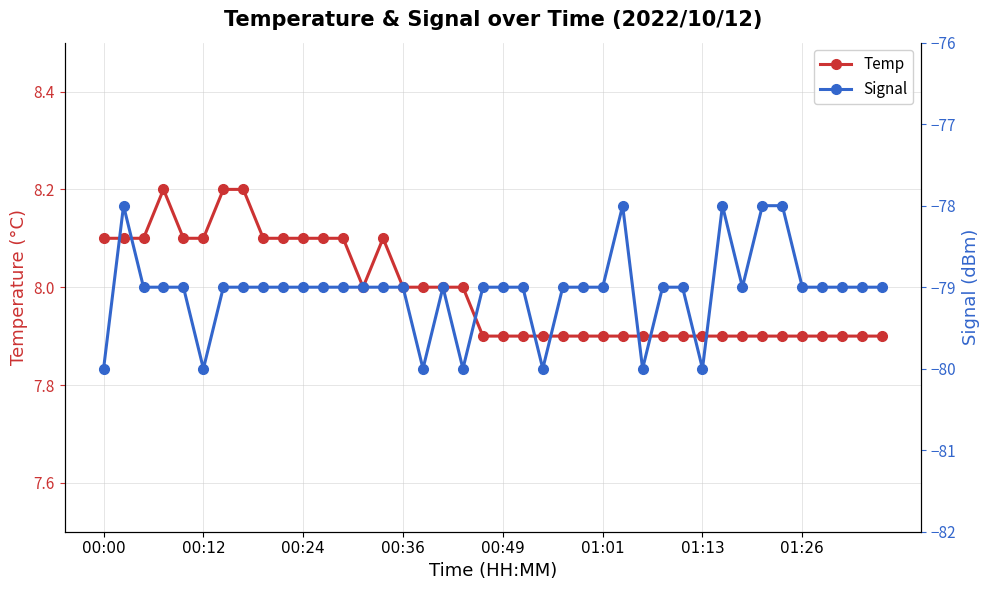

Rank the series by their maximum value, from highest to lowest.

Temp, Signal